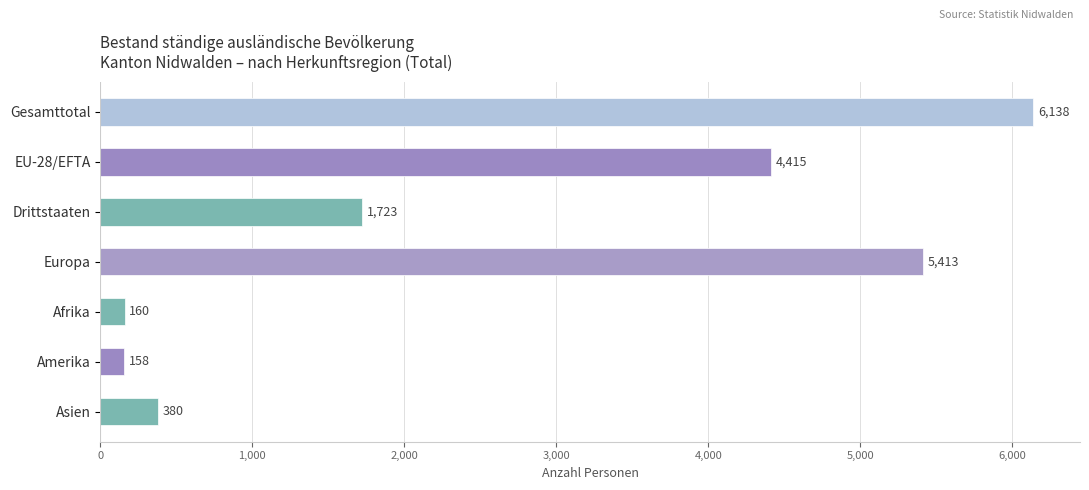

Reading top to bottom, list all the values displayed in this chart.

Gesamttotal=6138	EU-28/EFTA=4415	Drittstaaten=1723	Europa=5413	Afrika=160	Amerika=158	Asien=380